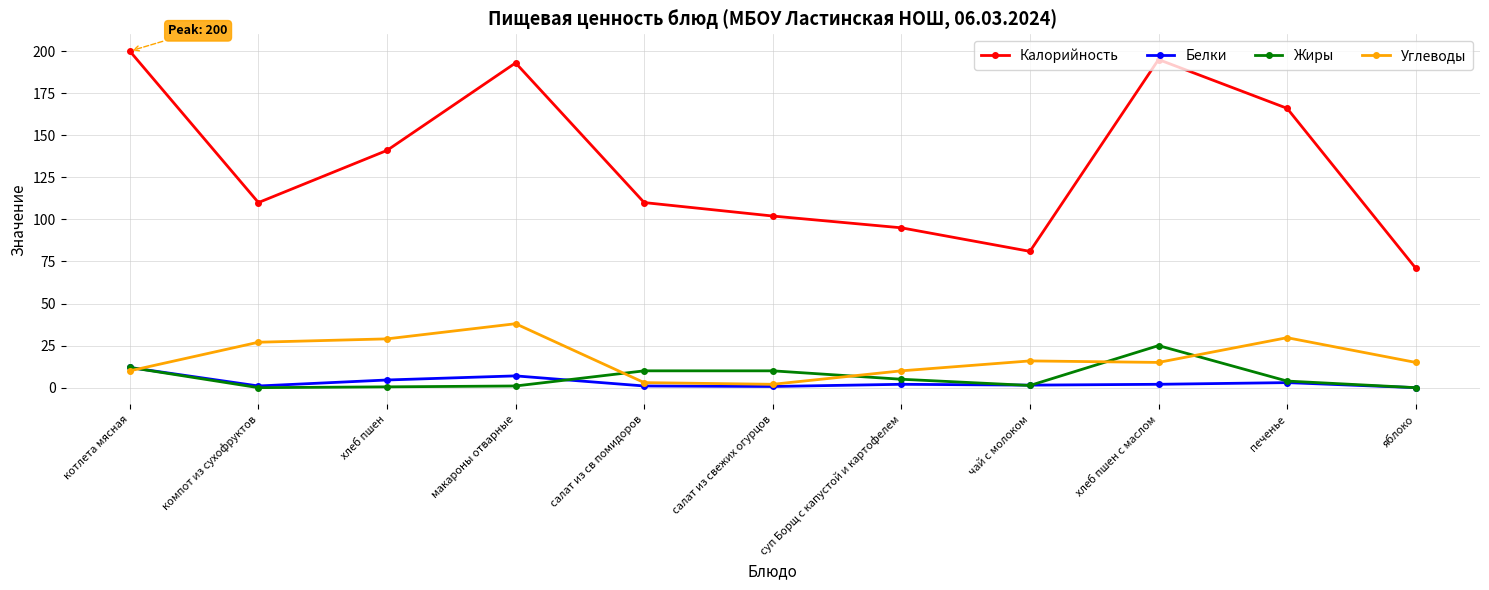

What is the value of the Калорийность point at the 1st from the left?

200.0